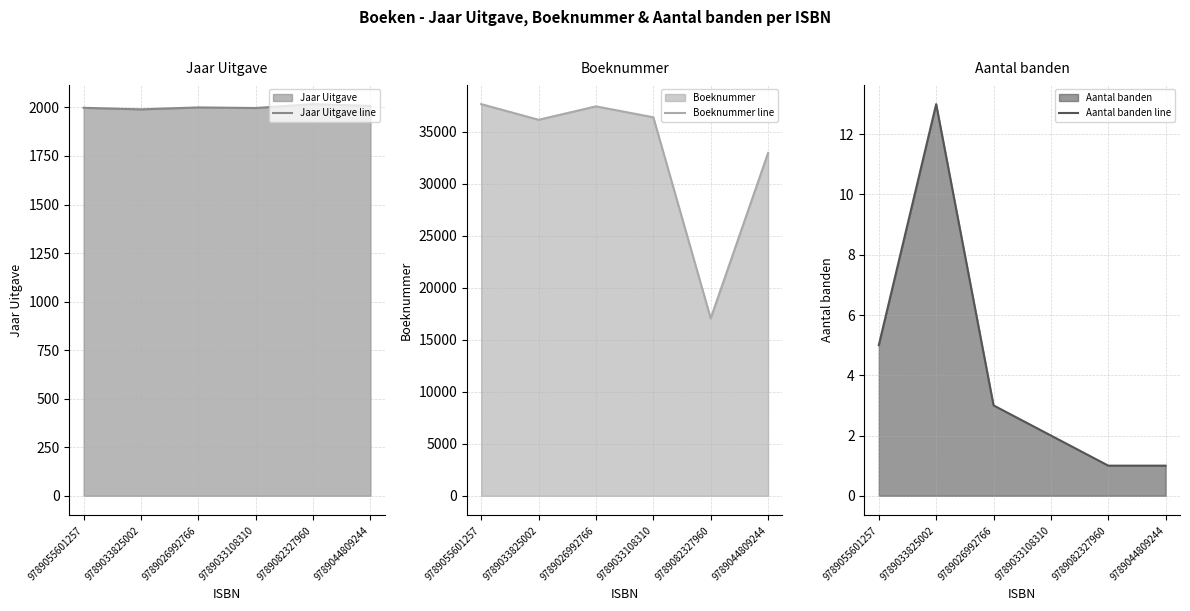

What is the total value across all series at 9789044809244?

34986